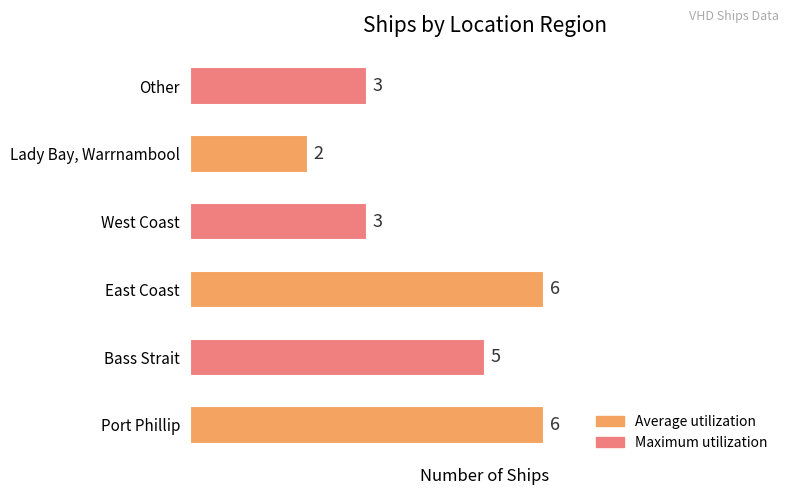

The value at East Coast is 9. True or false?

False